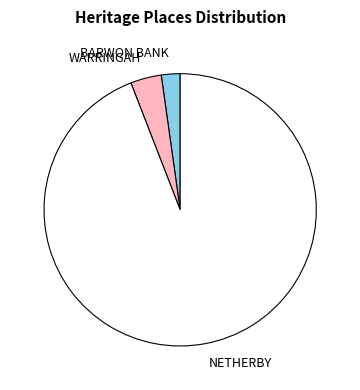

Count the number of slices in the pie.

3